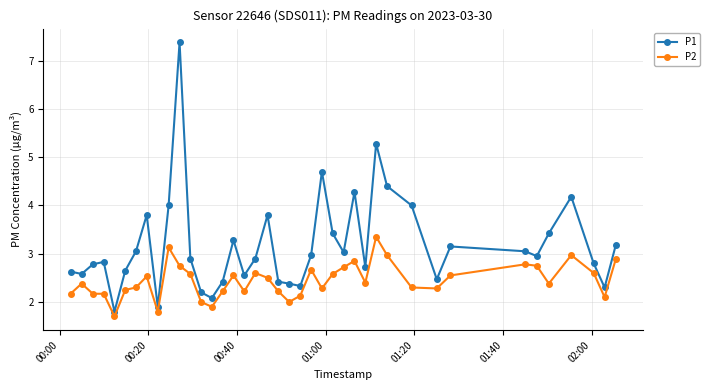

What is the value of the P2 point at the 31st from the left?

2.3